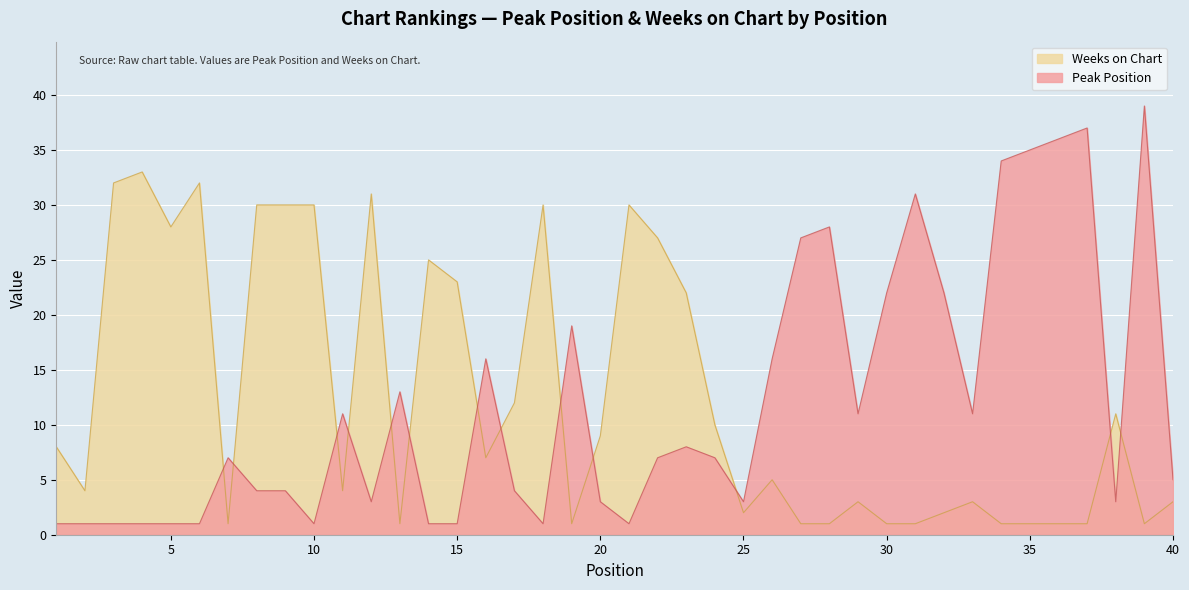

What is the total value across all series at 19?

20